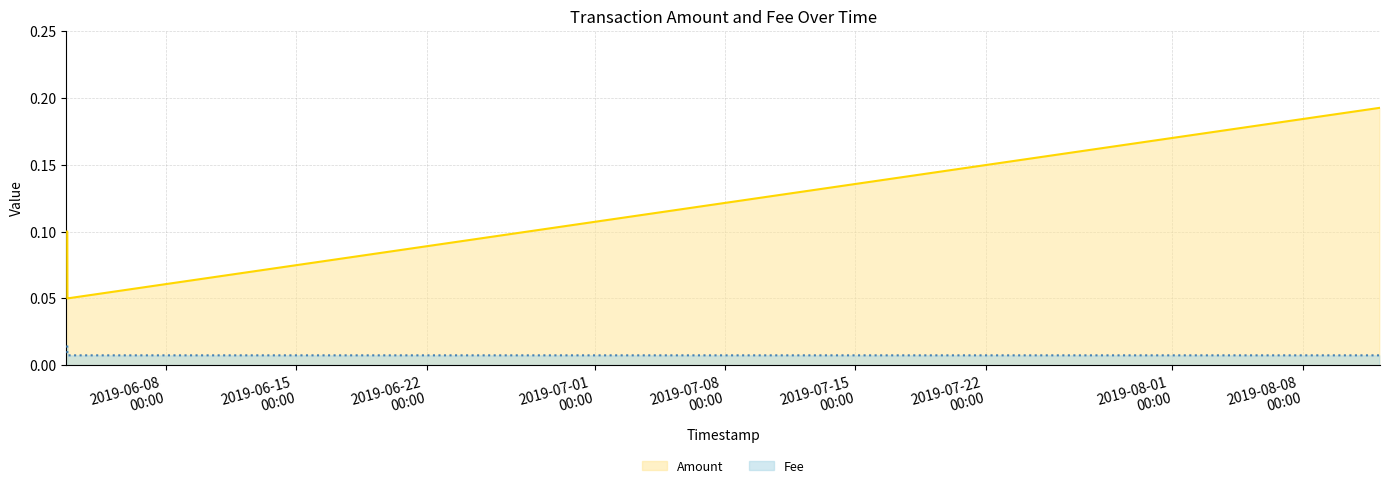

Which category has the highest value in the Amount series?

2019-08-12 02:23:43